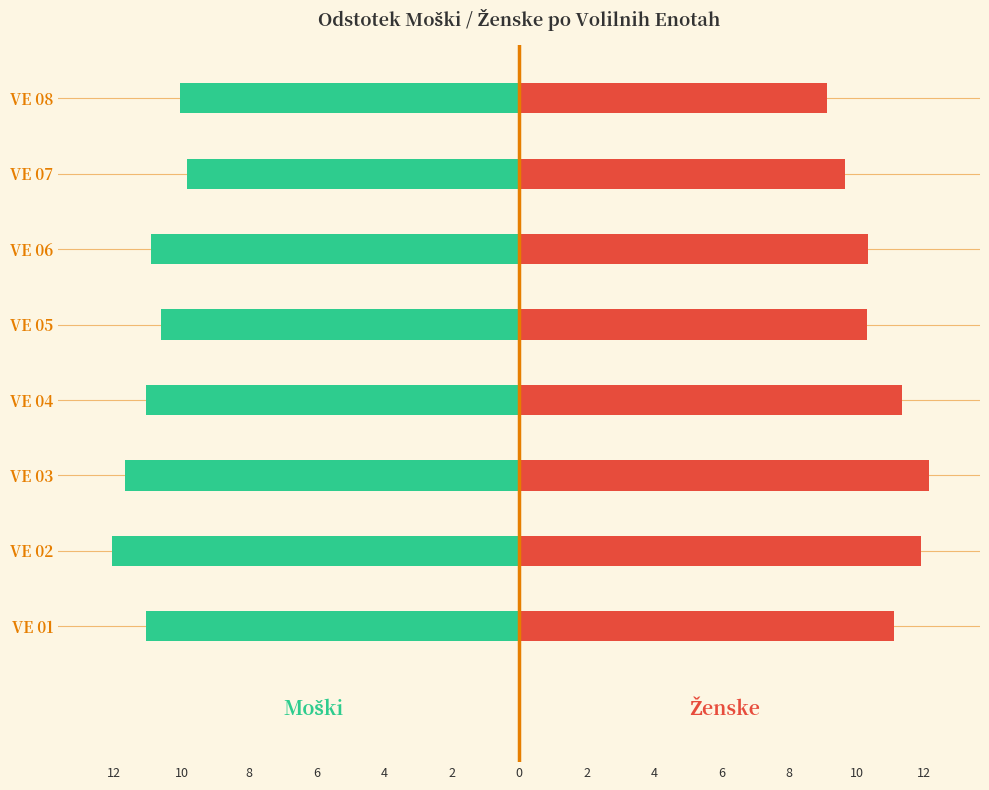

Which series has the widest spread of values?

Ženske